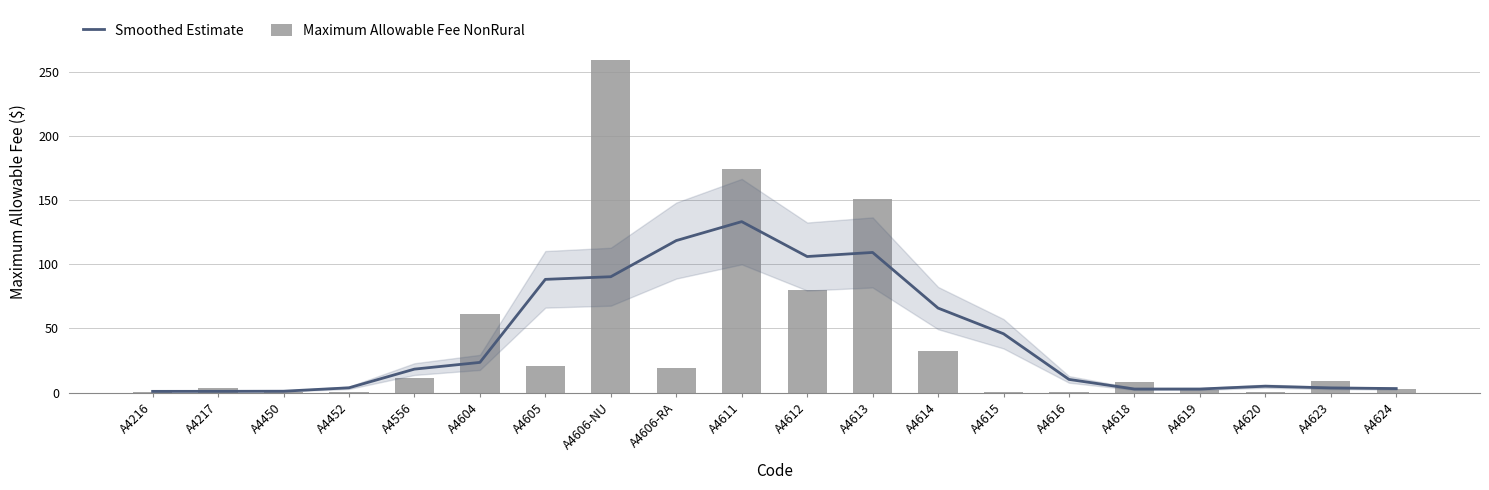

Reading right to left, what are all the values shown in this chart?

Smoothed Estimate: A4624=3.1	A4623=3.6	A4620=5.0	A4619=2.8	A4618=2.8	A4616=10.3	A4615=45.9	A4614=65.9	A4613=109.4	A4612=106.2	A4611=133.4	A4606-RA=118.6	A4606-NU=90.4	A4605=88.3	A4604=23.5	A4556=18.3	A4452=3.7	A4450=1.1	A4217=1.0	A4216=0.9
Maximum Allowable Fee NonRural: A4624=2.8	A4623=8.8	A4620=0.8	A4619=2.0	A4618=8.2	A4616=0.1	A4615=0.8	A4614=32.1	A4613=150.7	A4612=80.2	A4611=174.5	A4606-RA=19.3	A4606-NU=259.6	A4605=21.1	A4604=61.7	A4556=11.1	A4452=0.4	A4450=0.1	A4217=3.4	A4216=0.4